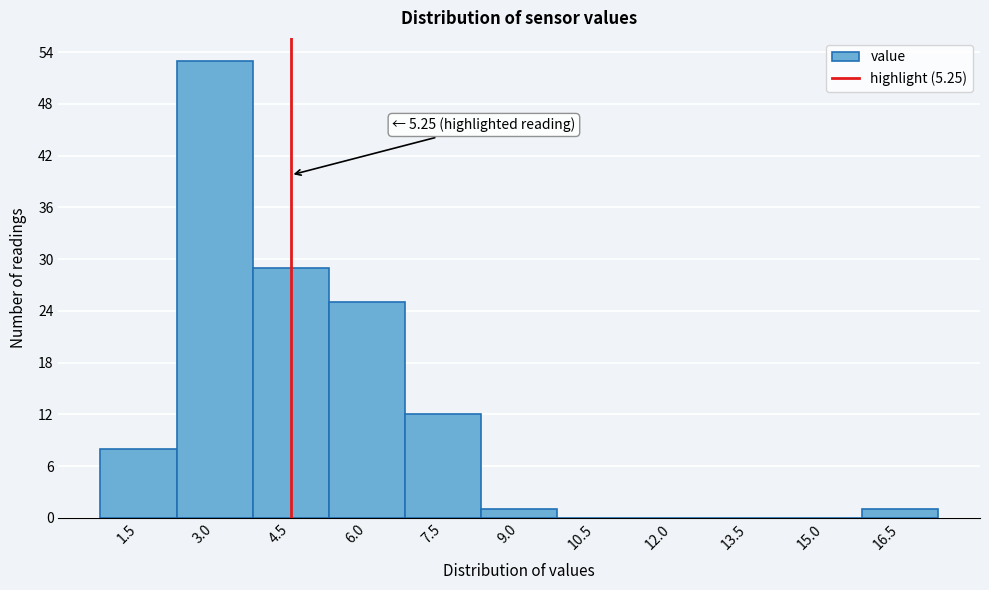

Reading left to right, what are all the values shown in this chart?

1.5=8	3.0=53	4.5=29	6.0=25	7.5=12	9.0=1	10.5=0	12.0=0	13.5=0	15.0=0	16.5=1